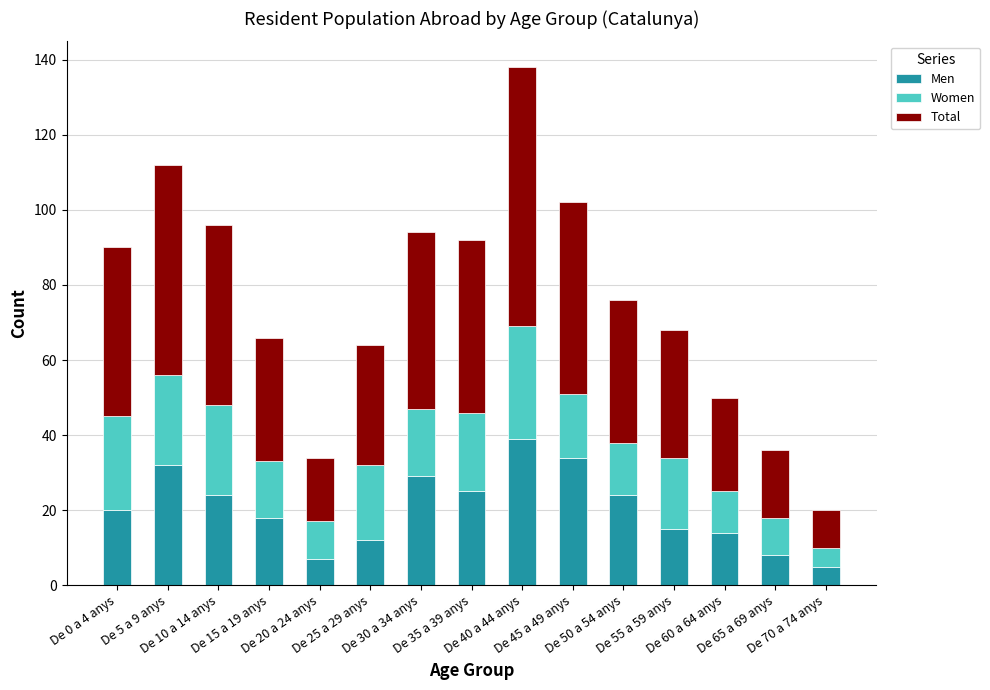

How many bars are there in total?

15